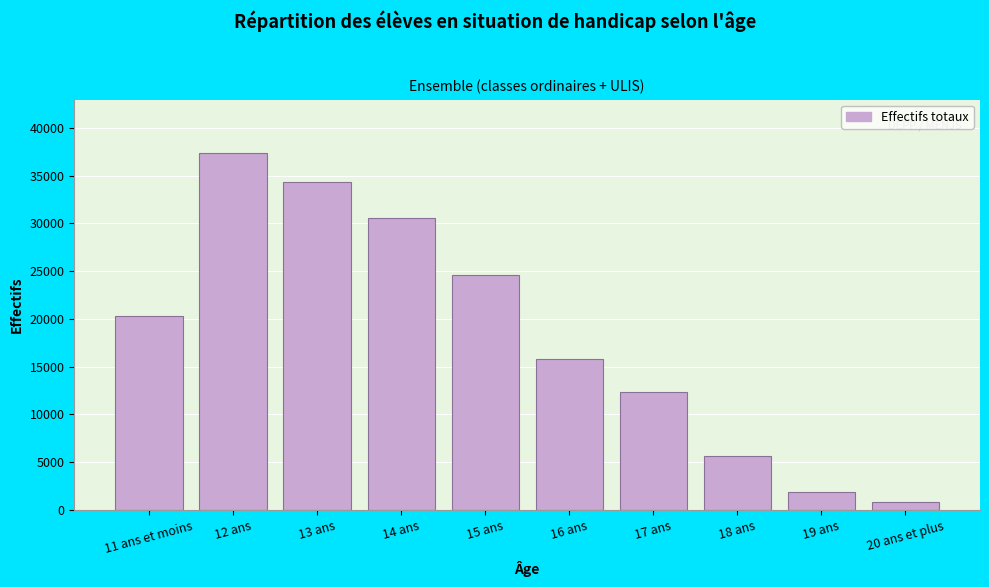

Reading left to right, extract all data points from this chart.

11 ans et moins=20319	12 ans=37349	13 ans=34272	14 ans=30596	15 ans=24563	16 ans=15794	17 ans=12360	18 ans=5650	19 ans=1853	20 ans et plus=863